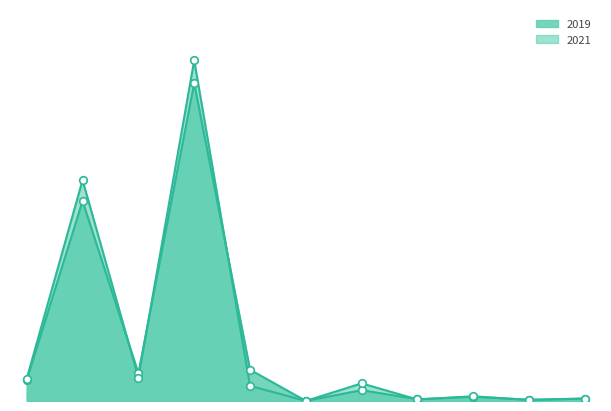

Does the chart have visible grid lines?

No